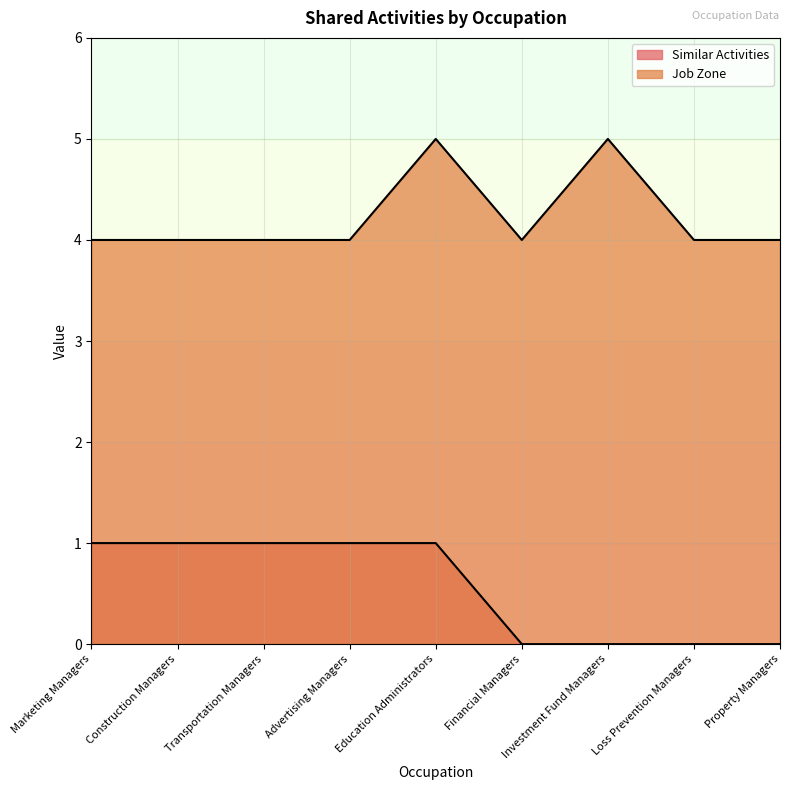

Which series changed the most between Construction Managers and Investment Fund Managers?

Similar Activities